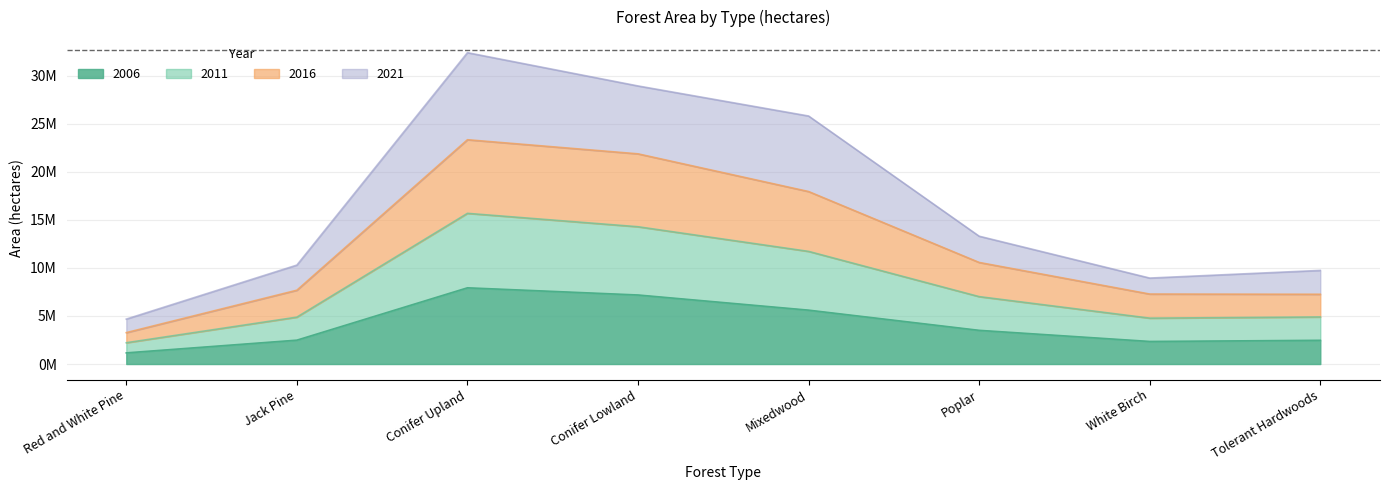

Rank the categories by 2006 value from highest to lowest.

Conifer Upland, Conifer Lowland, Mixedwood, Poplar, Jack Pine, Tolerant Hardwoods, White Birch, Red and White Pine